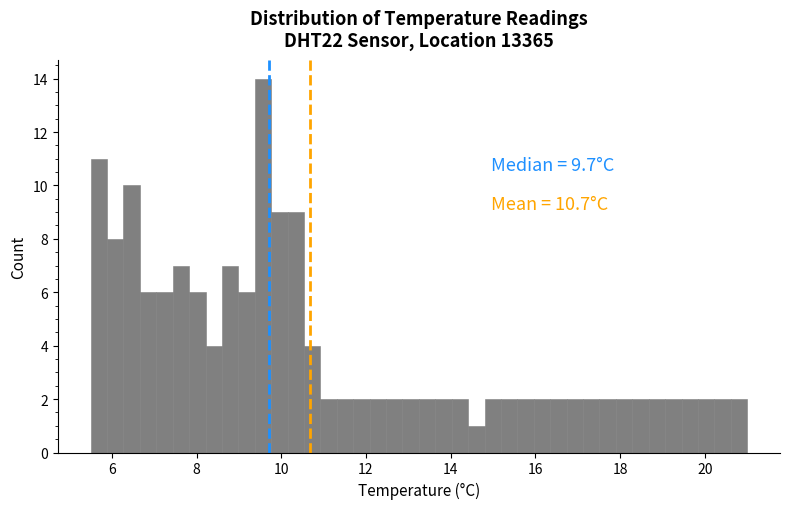

Read against the x-axis, roughly where is the centre of the tallest bar?

9.6